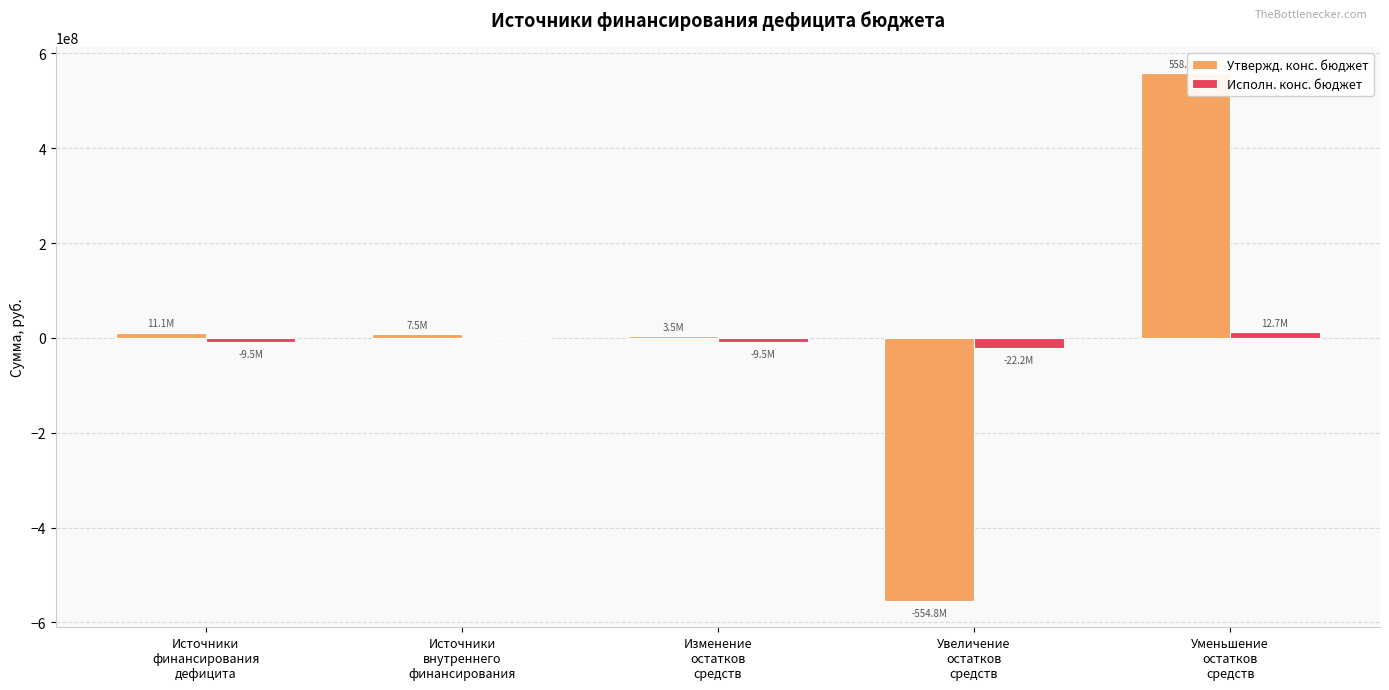

What is the maximum value shown in the chart?

558305145.0